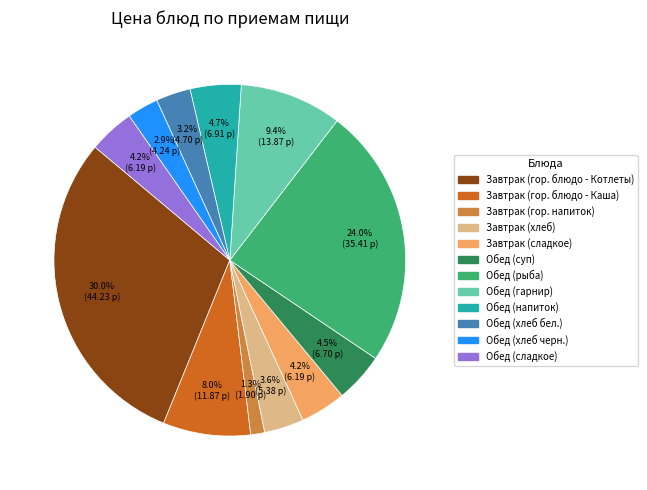

Which slice is the smallest?

Завтрак (гор. напиток)